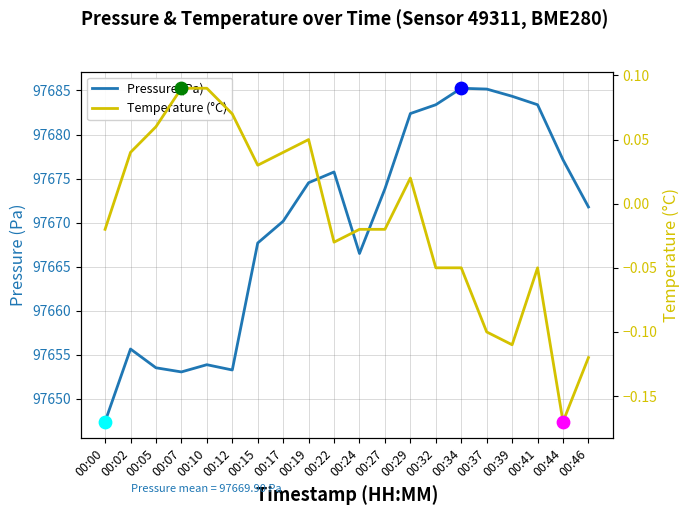

At how many categories does at least one series exceed 41396?

20